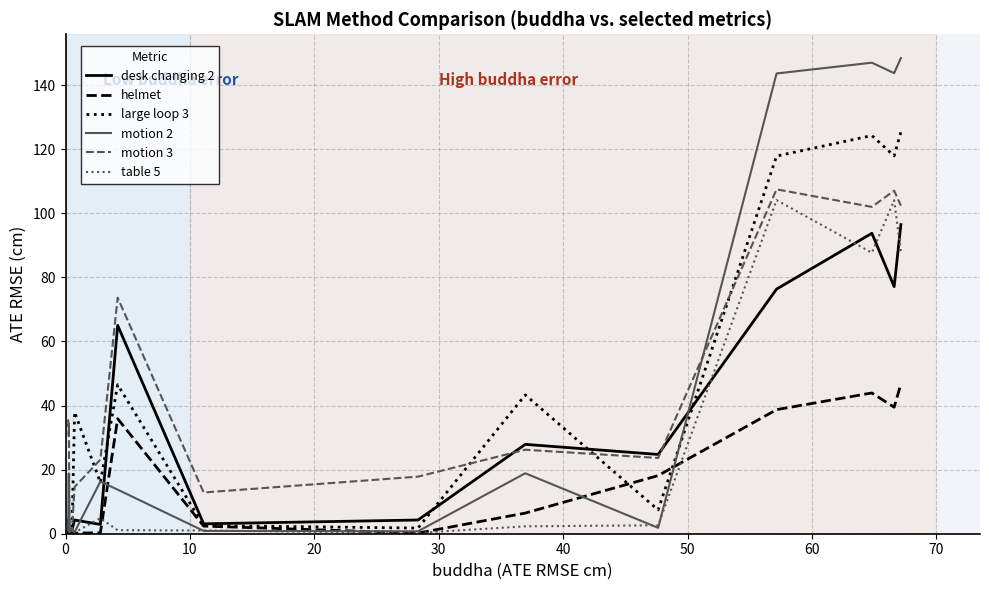

Which series has the widest spread of values?

motion 2